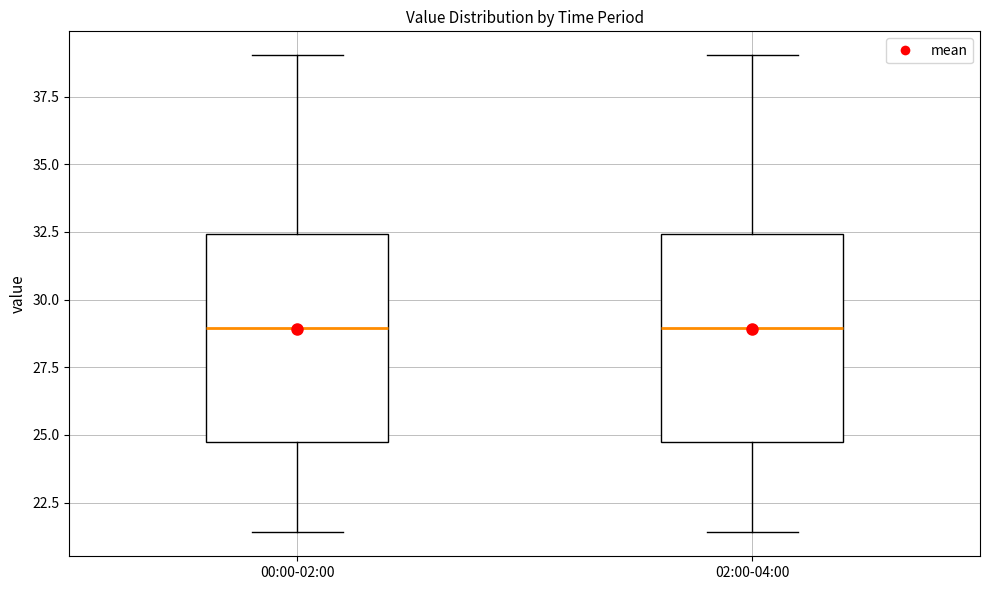

Where does the median line of the box for 00:00-02:00 sit on the y-axis? The values are not printed on the chart, so give them approximately, as read against the axis.

29.0